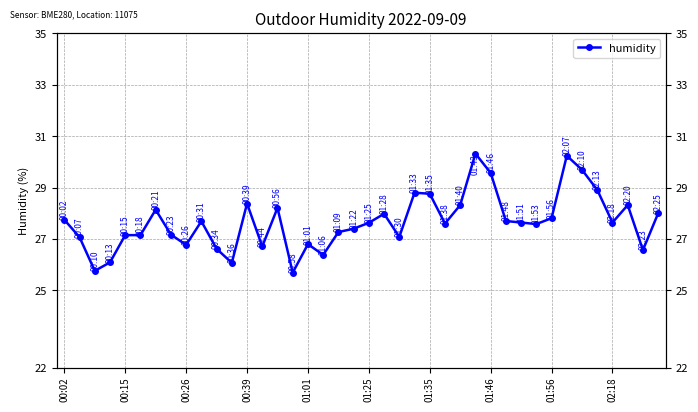

What is the change in value from 29 to 39?

+0.3